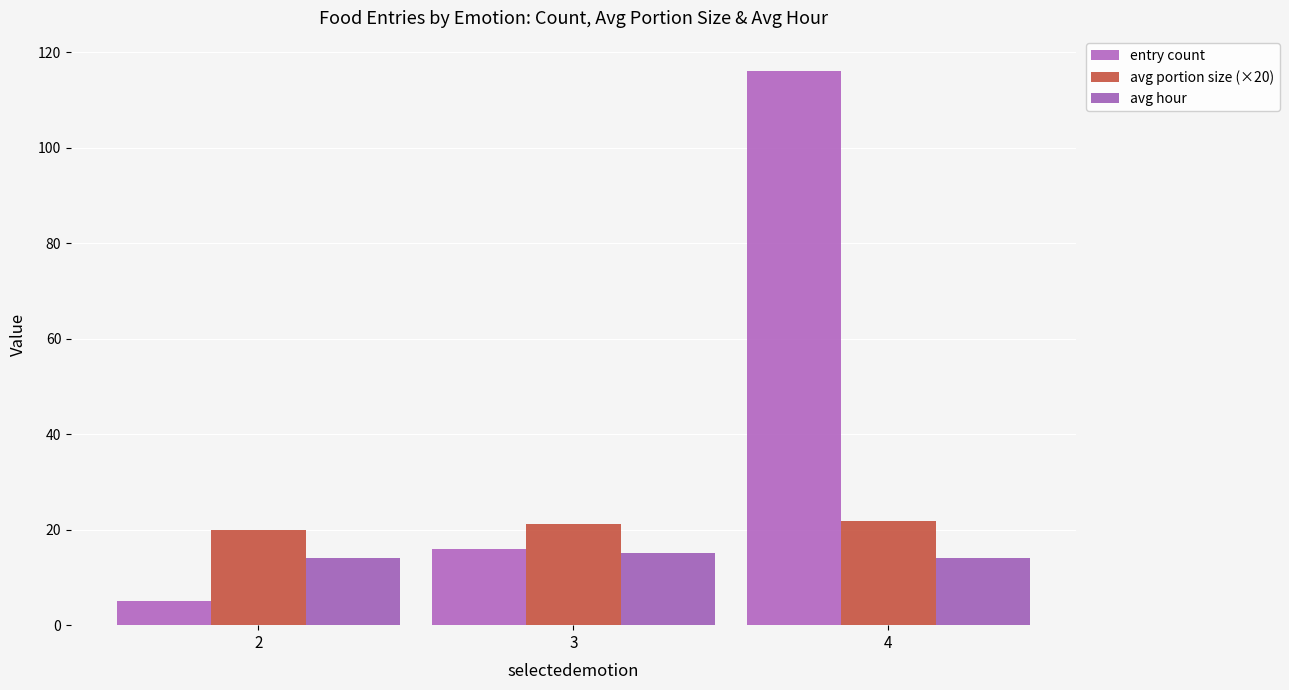

How many data points in entry count are less than 16?

1